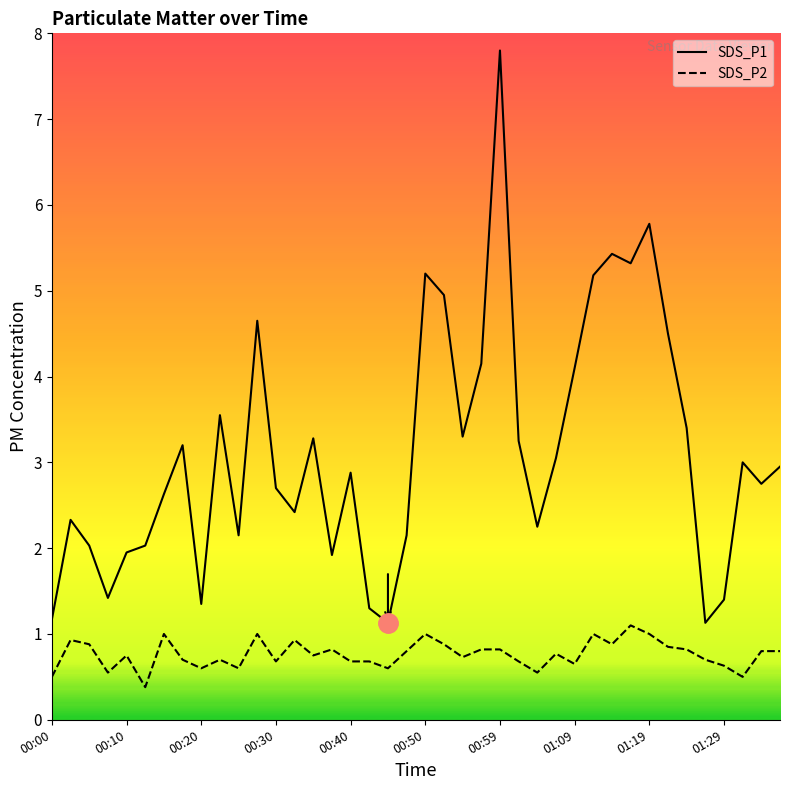

What is the highest value of the SDS_P1 series?

7.8